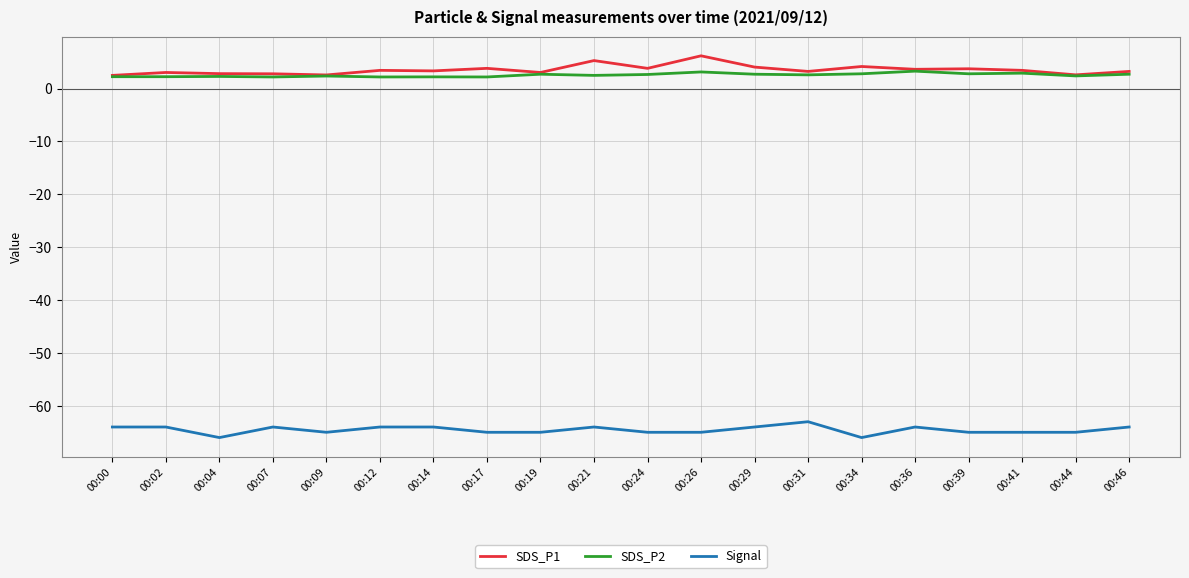

The SDS_P2 series shows 2.7 at 00:24. True or false?

True